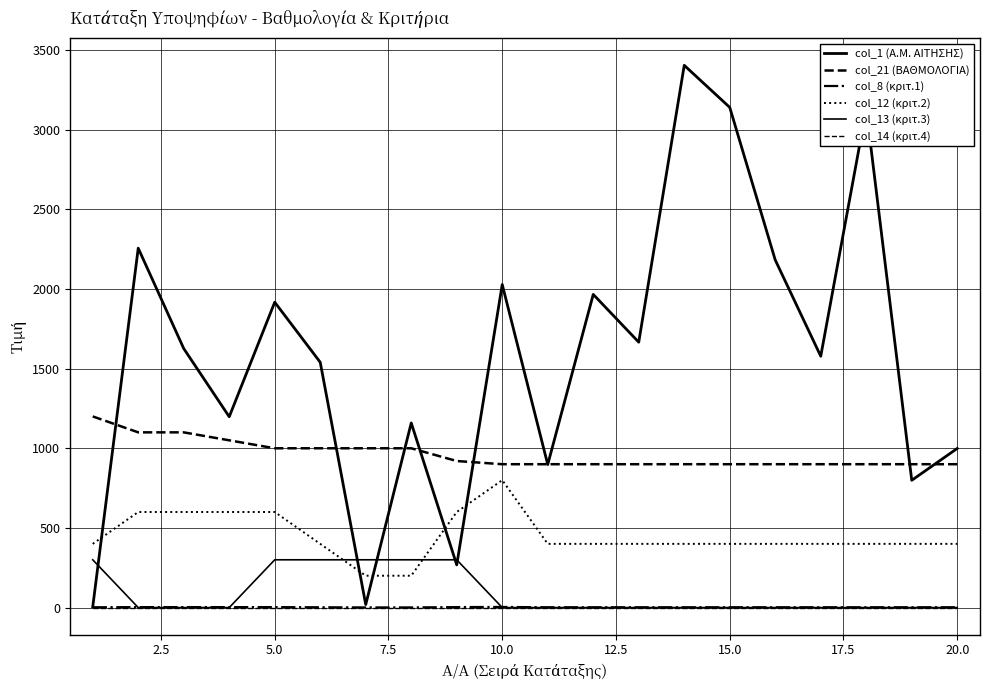

True or false: col_14 (κριτ.4) and col_1 (Α.Μ. ΑΙΤΗΣΗΣ) cross at least once.

False